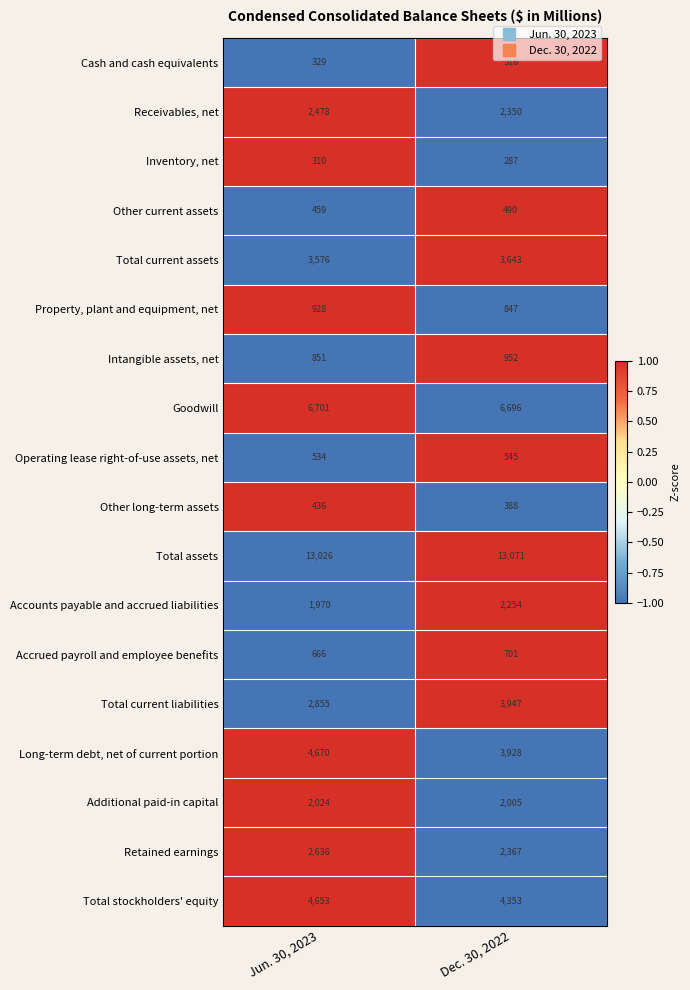

Is it true that Cash and cash equivalents equals 694 at Dec. 30, 2022?

False